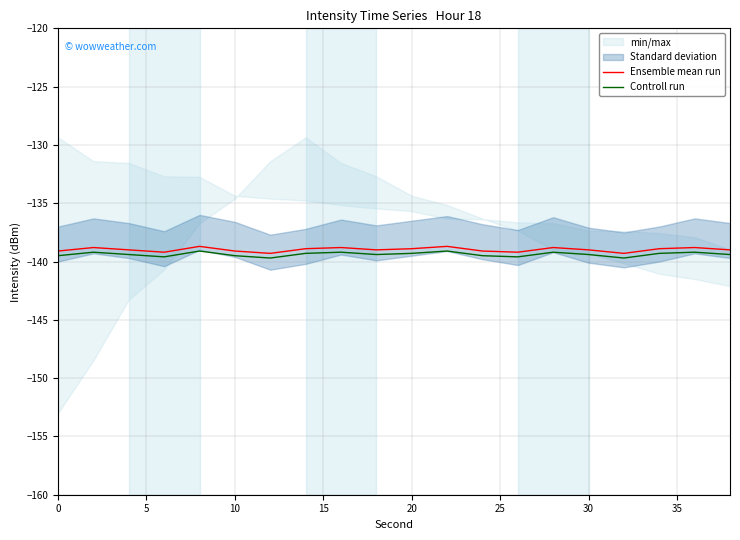

True or false: Controll run has a value of -228.3 at 10.

False